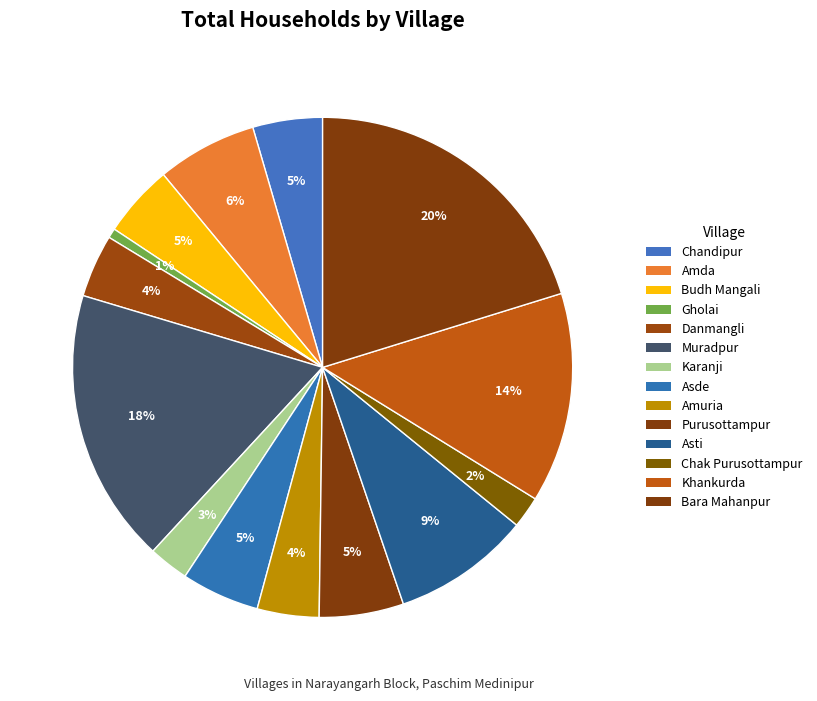

To the nearest percent, what is the average slice percentage?

7%